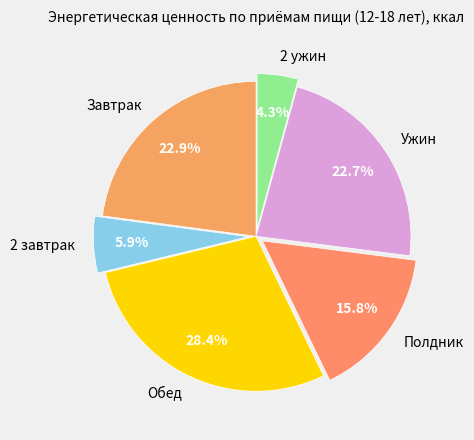

Combined, what portion of the pie is Завтрак and Полдник?

38.7%